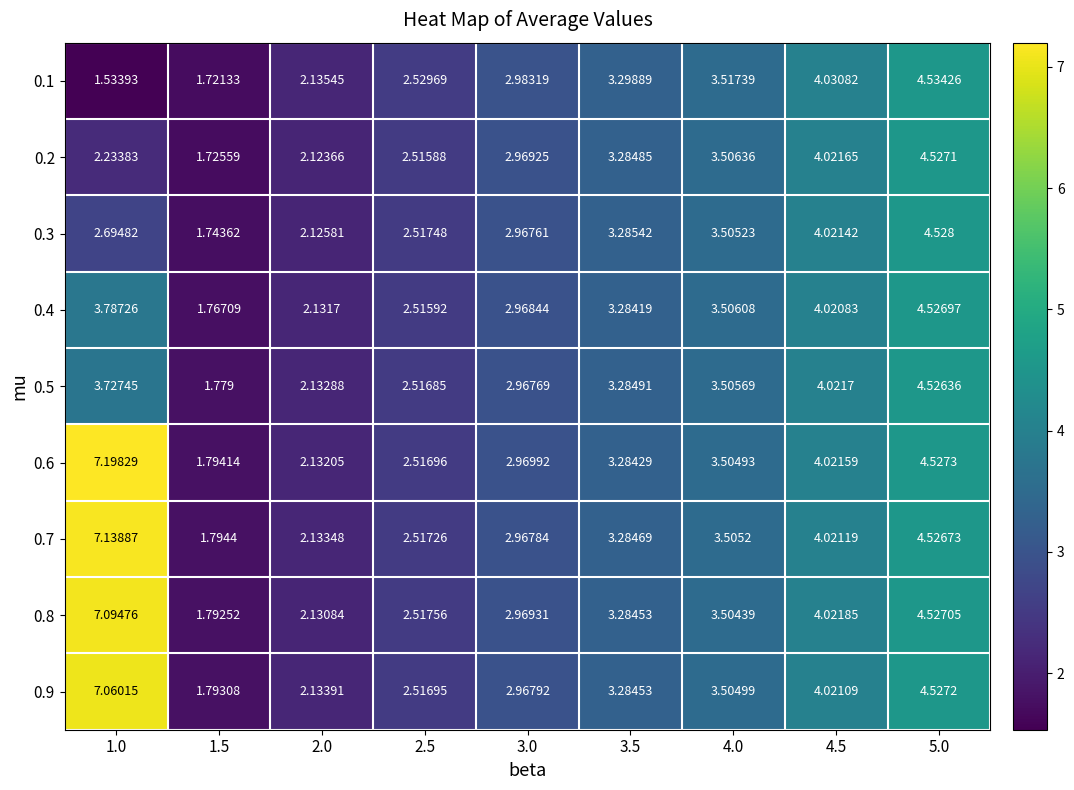

Is the value of 0.2 at 1.5 greater than the value of 0.4 at 4.5?

No